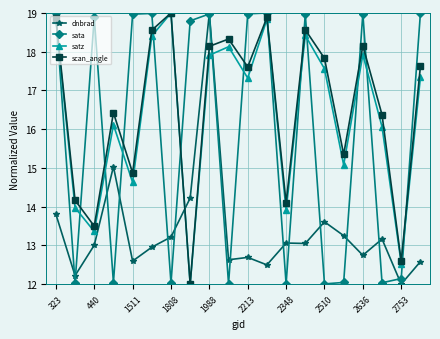

What is the value of the scan_angle point at the 2nd from the left?

14.2